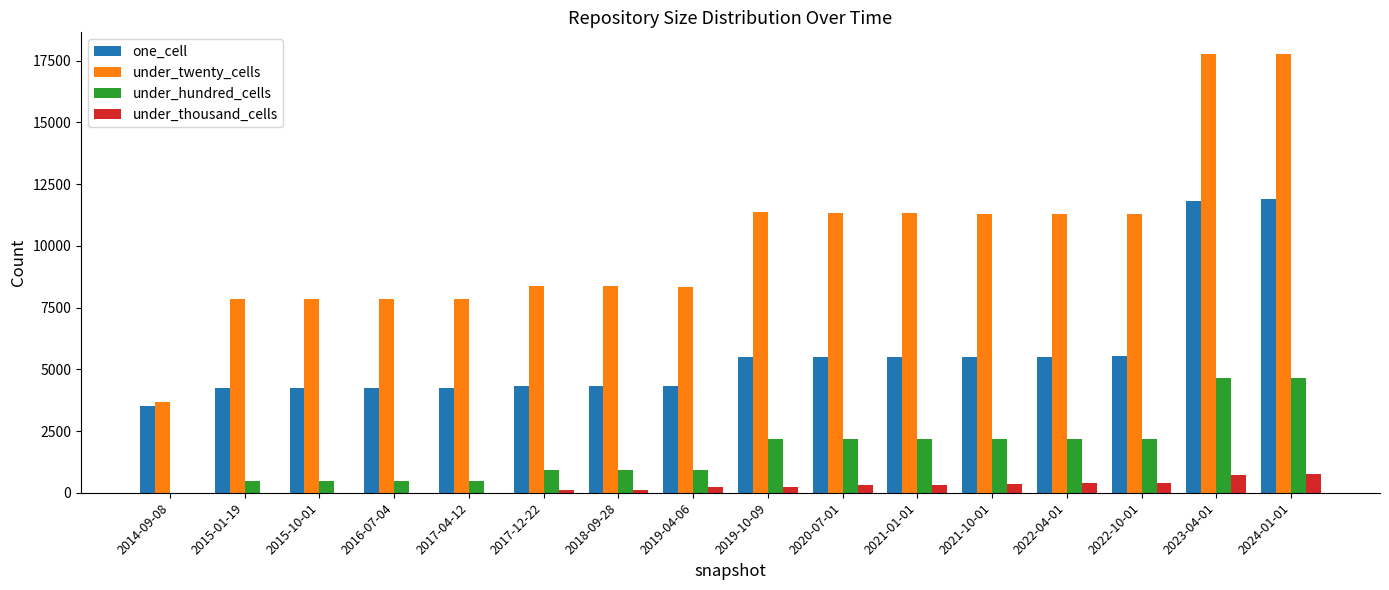

Is the value of under_hundred_cells at 2021-10-01 greater than the value of one_cell at 2017-12-22?

No